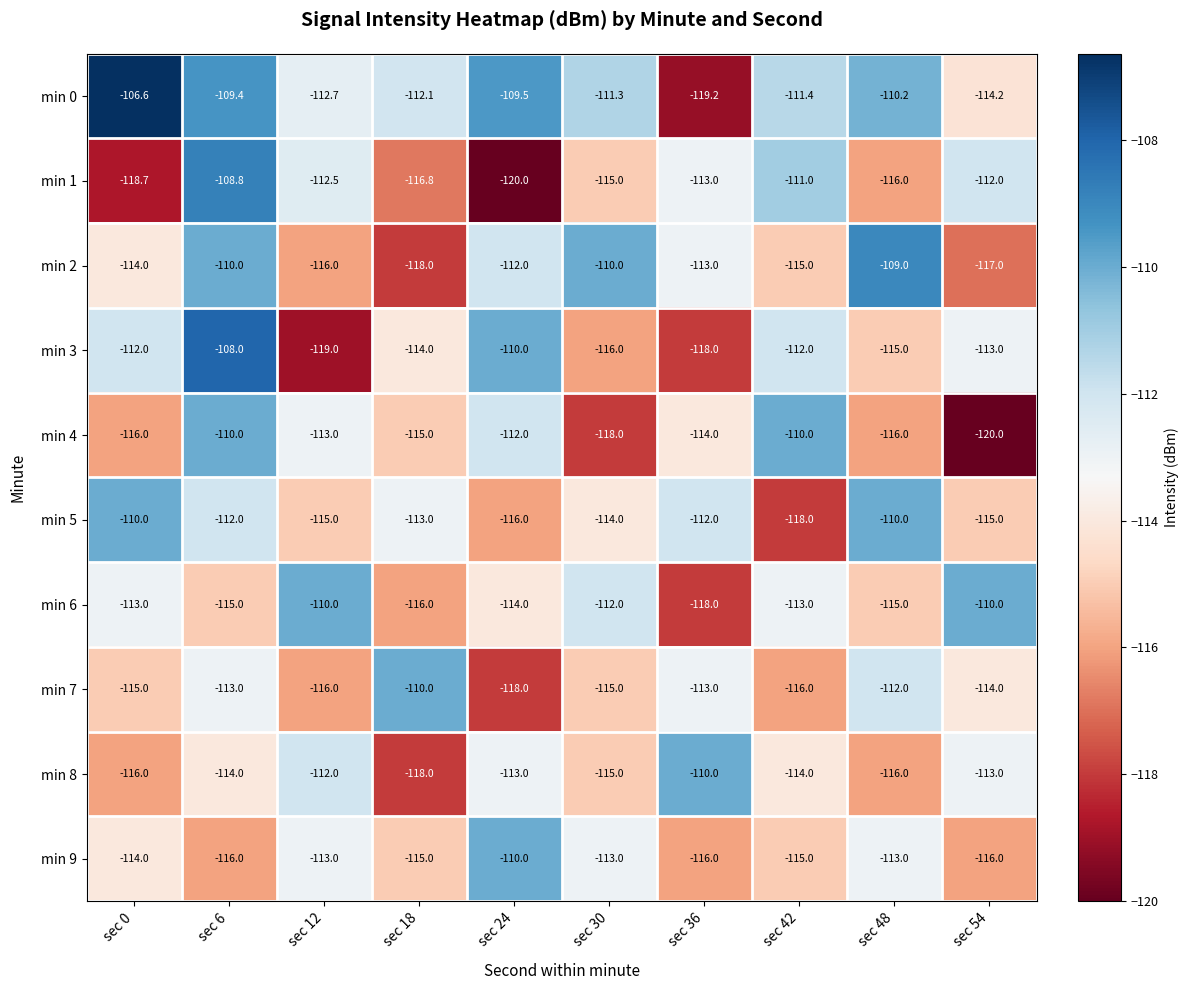

Count the number of data series in this chart.

10